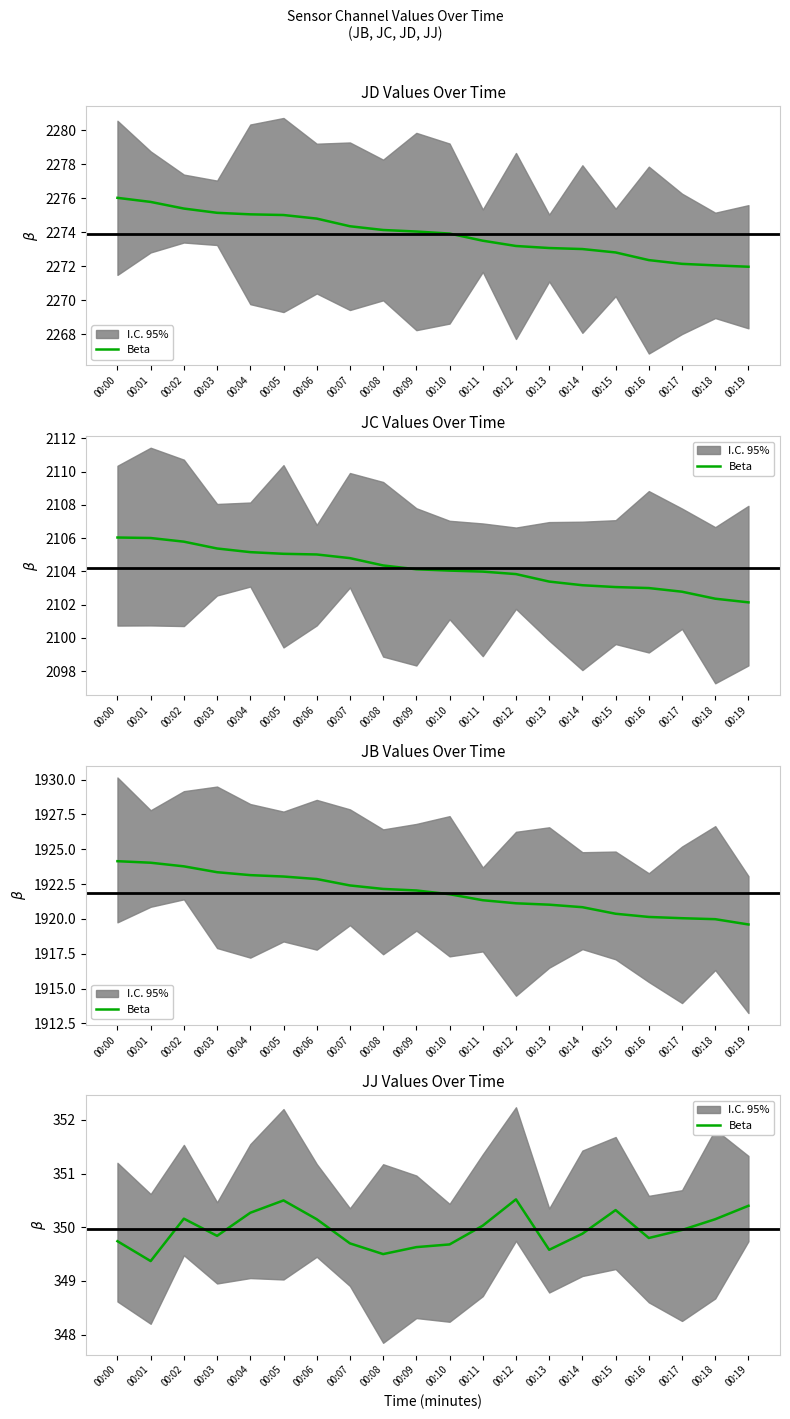

Reading right to left, what are all the values shown in this chart?

350.4	350.1	349.9	349.8	350.3	349.9	349.6	350.5	350.0	349.7	349.6	349.5	349.7	350.1	350.5	350.3	349.8	350.2	349.4	349.7